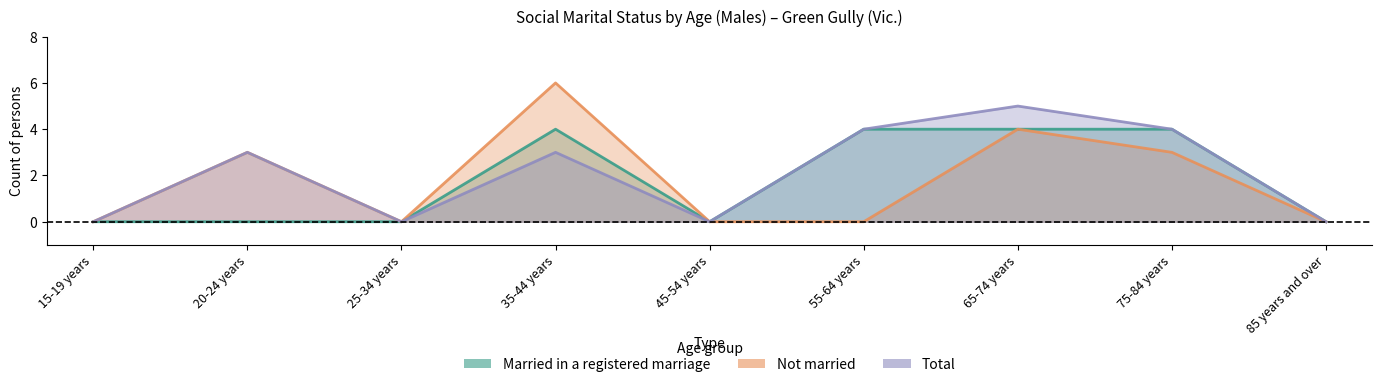

Which category has the lowest value in the Not married series?

15-19 years